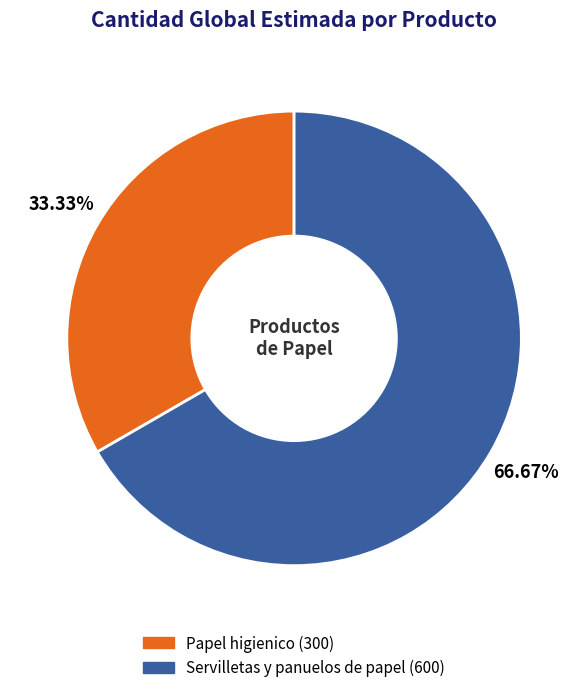

How much of the chart is everything except Papel higienico?

66.7%